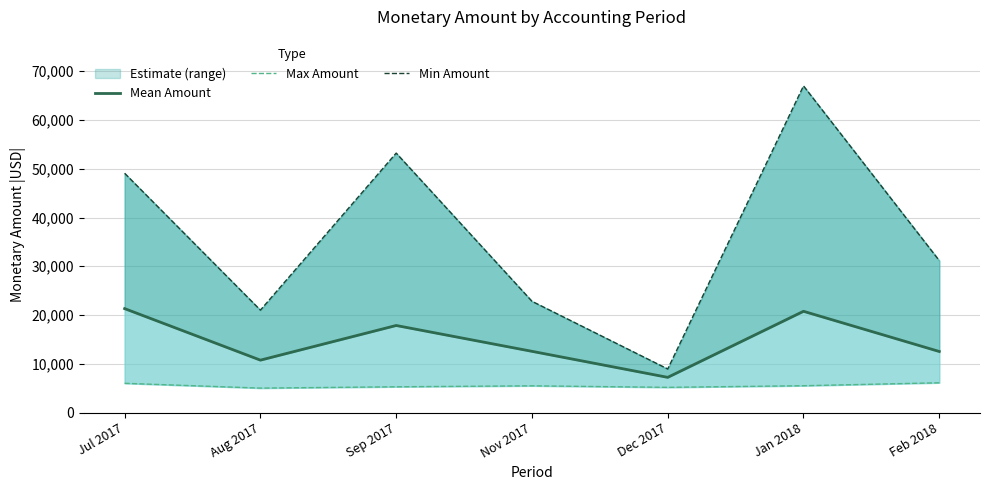

What are all the series names shown in the legend?

Mean Amount, Max Amount, Min Amount